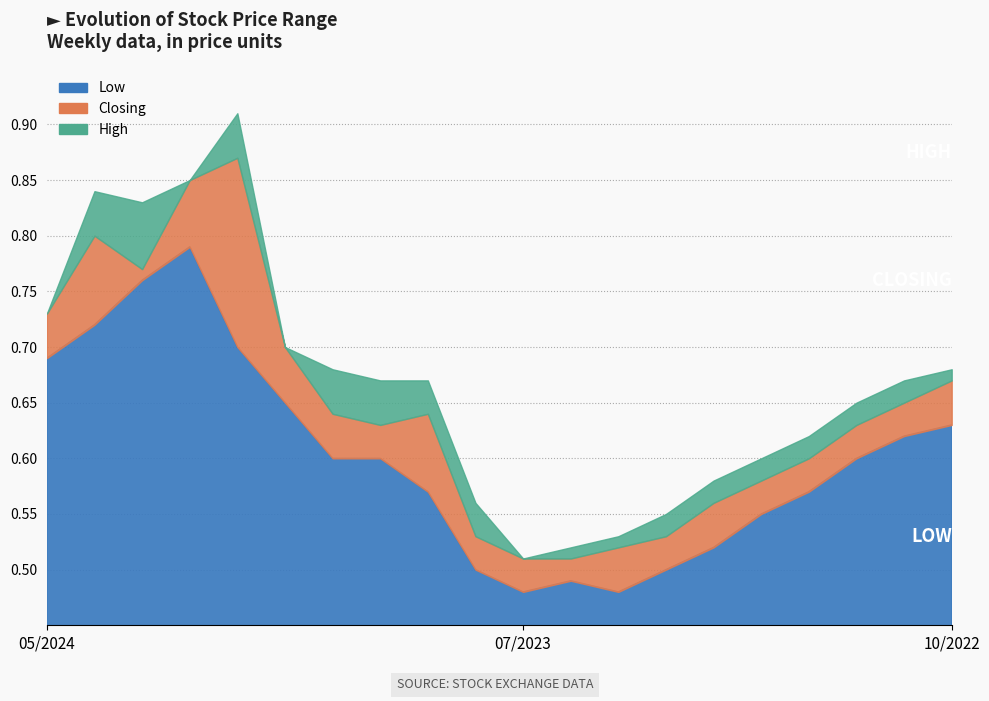

What position from the right is 11/2023?

14